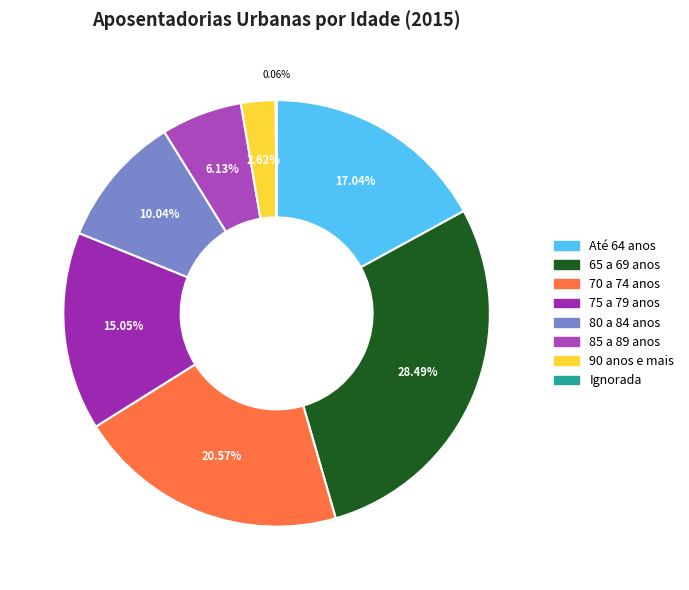

Count the number of slices in the pie.

8